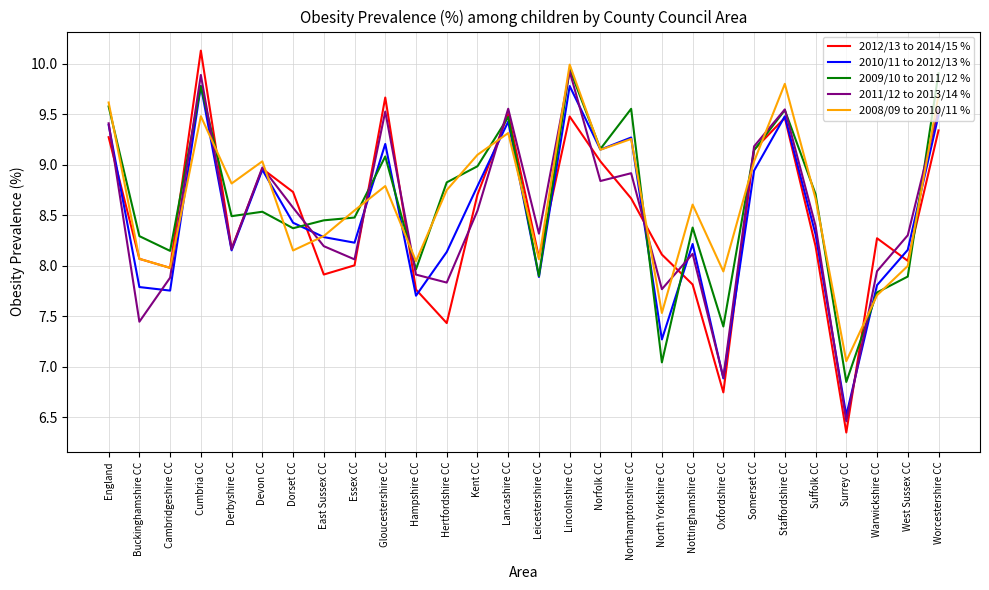

How many interior local valleys does the 2011/12 to 2013/14 % series have?

9